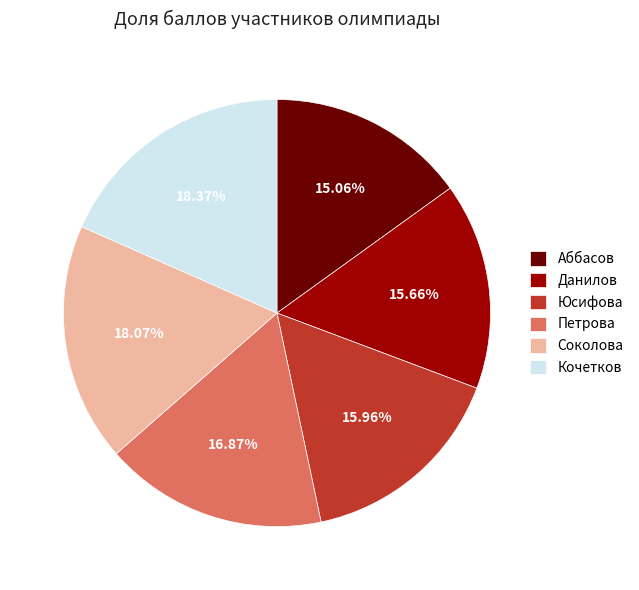

Is there a majority slice in this chart?

No